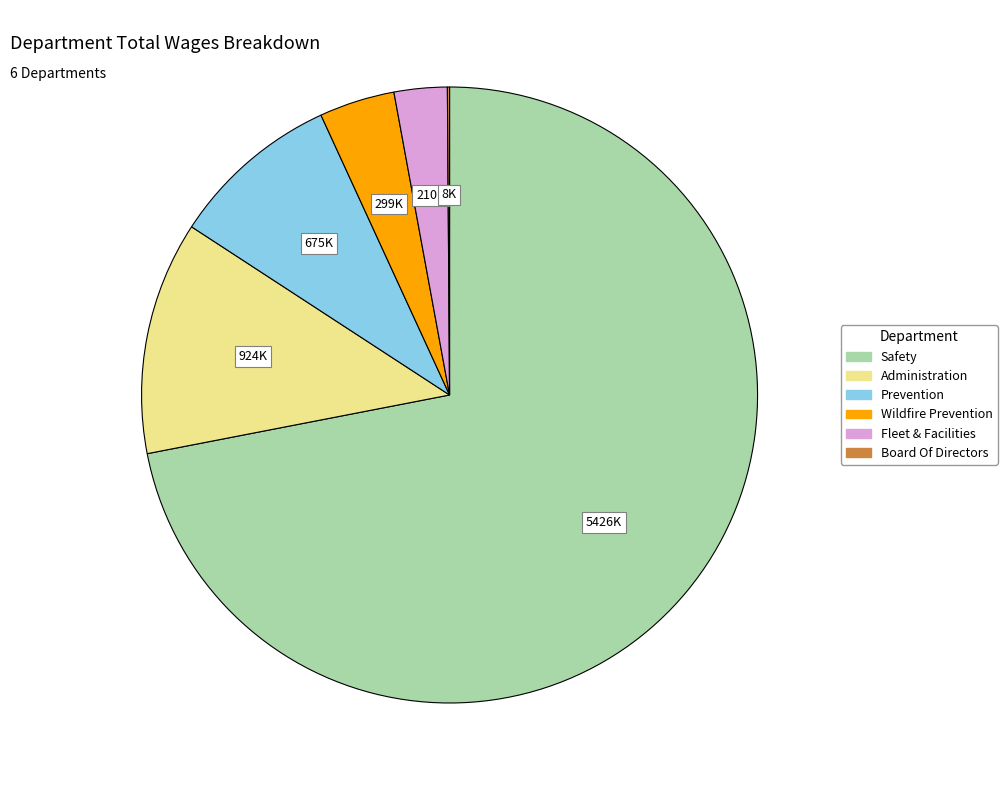

Which category has the biggest portion of the pie?

Safety